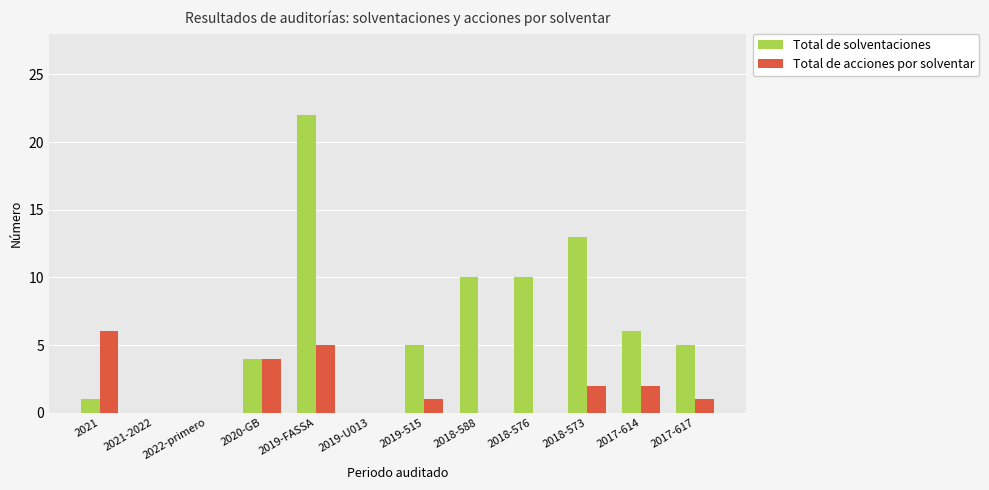

Reading left to right, what are all the values shown in this chart?

Total de solventaciones: 1	0	0	4	22	0	5	10	10	13	6	5
Total de acciones por solventar: 6	0	0	4	5	0	1	0	0	2	2	1